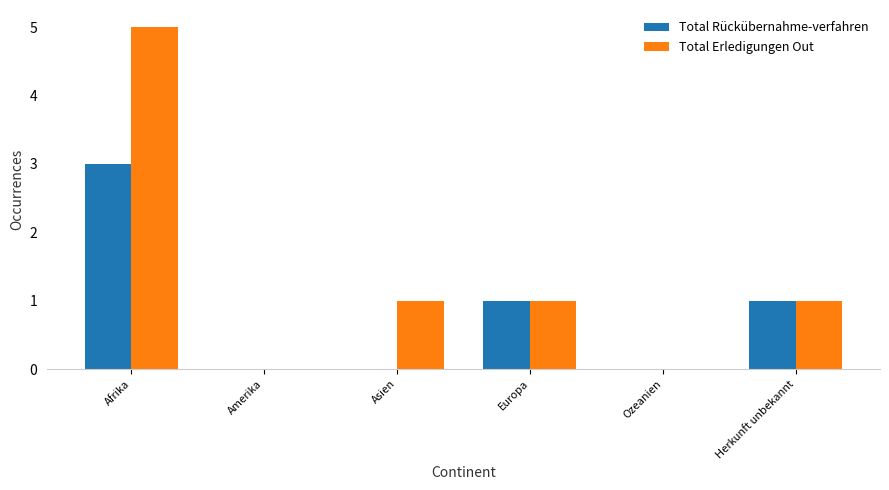

What is the maximum value shown in the chart?

5